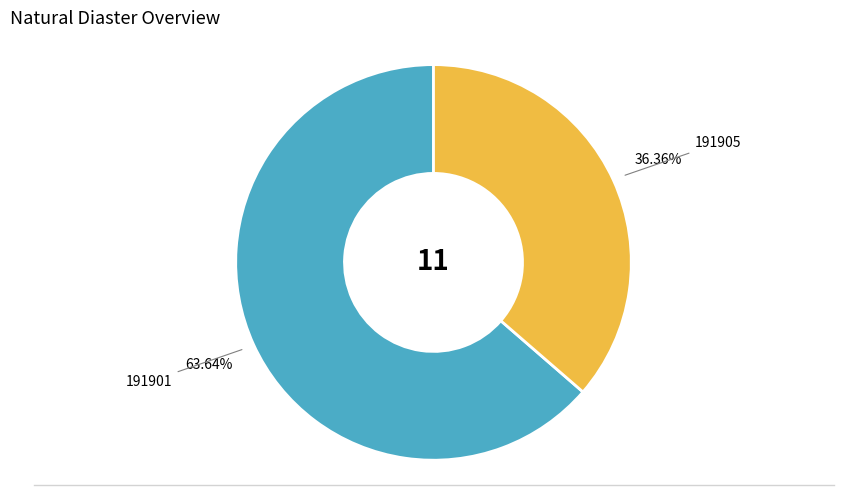

Which slice is the smallest?

191905